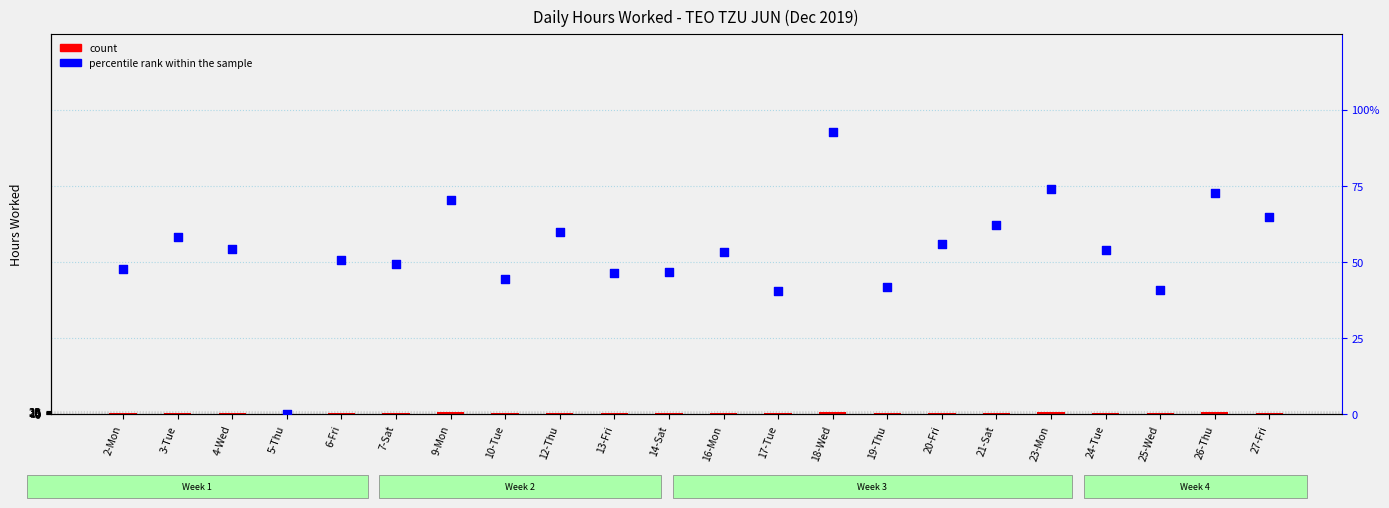

Which series reaches the minimum Y coordinate?

count